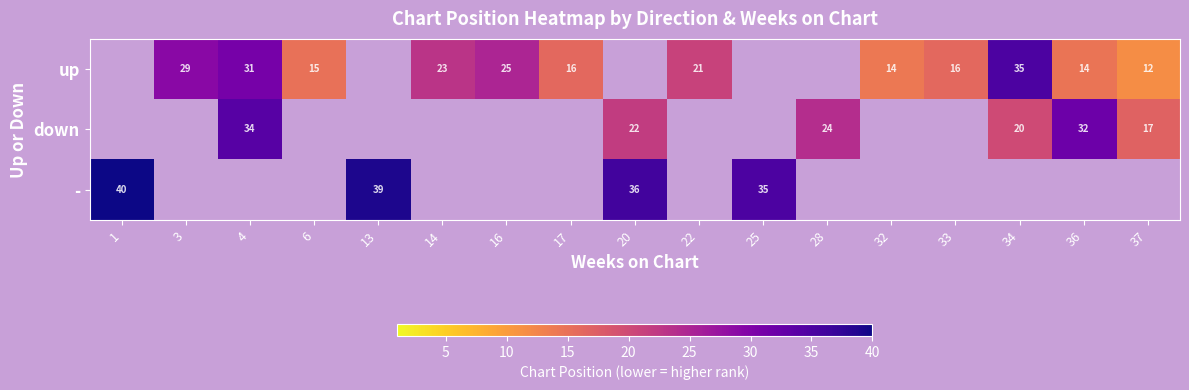

The value of down at 36 is 10. True or false?

False